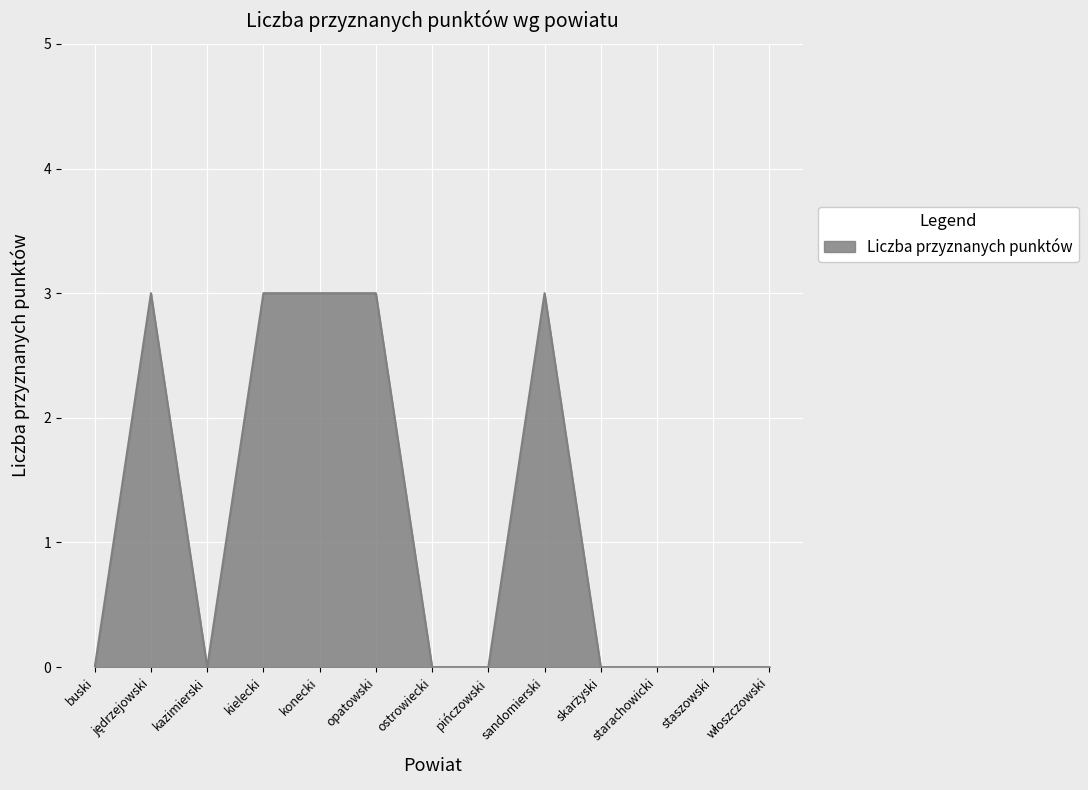

The value at kazimierski is -2. True or false?

False